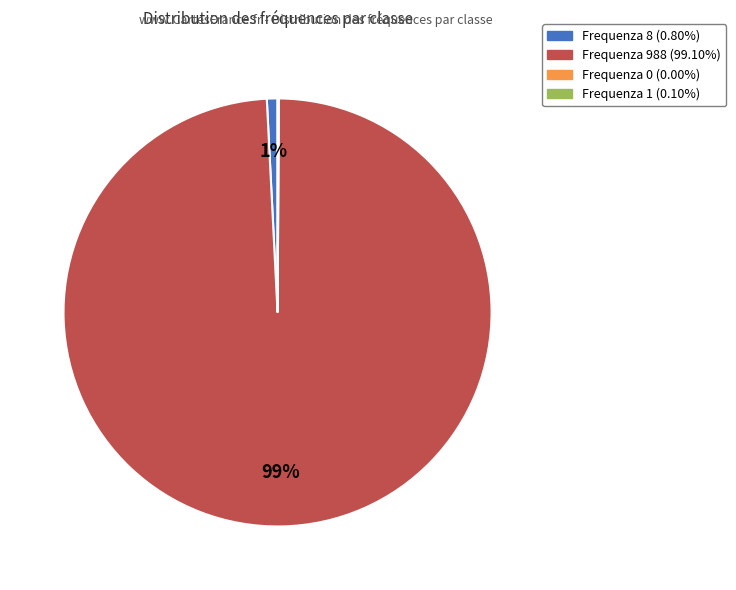

To the nearest percent, what is the average slice percentage?

33%